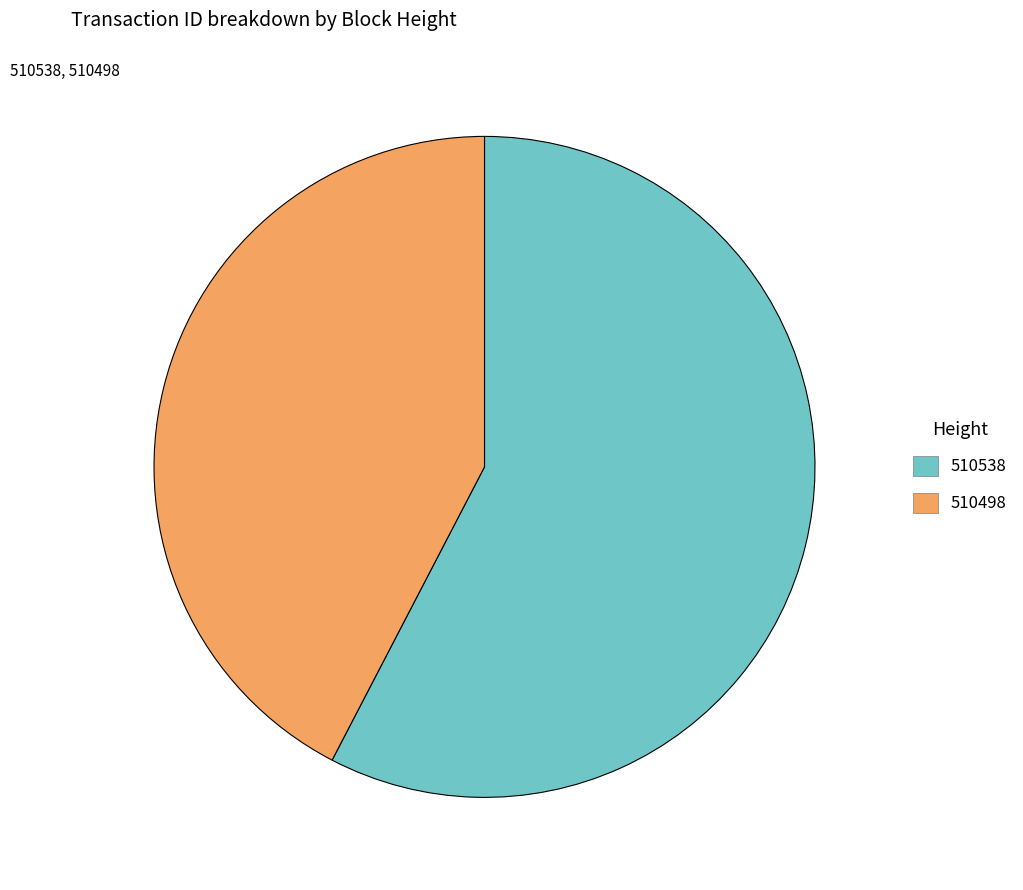

Is the sum of 510538 and 510498 greater than half?

Yes